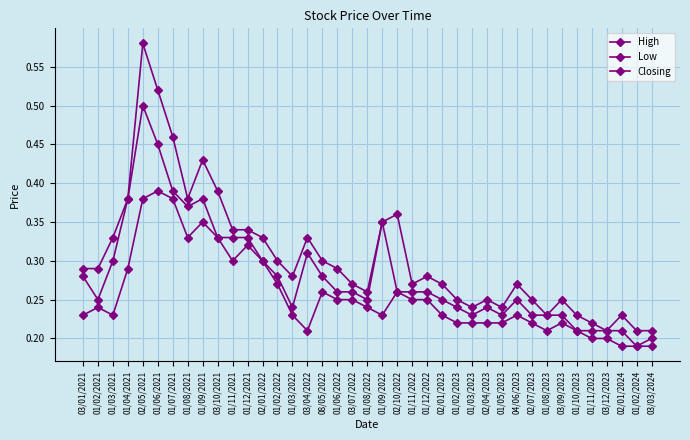

Reading left to right, list all the values displayed in this chart.

High: 03/01/2021=0.3	01/02/2021=0.3	01/03/2021=0.3	01/04/2021=0.4	02/05/2021=0.6	01/06/2021=0.5	01/07/2021=0.5	01/08/2021=0.4	01/09/2021=0.4	03/10/2021=0.4	01/11/2021=0.3	01/12/2021=0.3	02/01/2022=0.3	01/02/2022=0.3	01/03/2022=0.3	03/04/2022=0.3	08/05/2022=0.3	01/06/2022=0.3	03/07/2022=0.3	01/08/2022=0.3	01/09/2022=0.3	02/10/2022=0.4	01/11/2022=0.3	01/12/2022=0.3	02/01/2023=0.3	01/02/2023=0.2	01/03/2023=0.2	02/04/2023=0.2	01/05/2023=0.2	04/06/2023=0.3	02/07/2023=0.2	01/08/2023=0.2	03/09/2023=0.2	01/10/2023=0.2	01/11/2023=0.2	03/12/2023=0.2	02/01/2024=0.2	01/02/2024=0.2	03/03/2024=0.2
Low: 03/01/2021=0.2	01/02/2021=0.2	01/03/2021=0.2	01/04/2021=0.3	02/05/2021=0.4	01/06/2021=0.4	01/07/2021=0.4	01/08/2021=0.3	01/09/2021=0.3	03/10/2021=0.3	01/11/2021=0.3	01/12/2021=0.3	02/01/2022=0.3	01/02/2022=0.3	01/03/2022=0.2	03/04/2022=0.2	08/05/2022=0.3	01/06/2022=0.2	03/07/2022=0.2	01/08/2022=0.2	01/09/2022=0.2	02/10/2022=0.3	01/11/2022=0.2	01/12/2022=0.2	02/01/2023=0.2	01/02/2023=0.2	01/03/2023=0.2	02/04/2023=0.2	01/05/2023=0.2	04/06/2023=0.2	02/07/2023=0.2	01/08/2023=0.2	03/09/2023=0.2	01/10/2023=0.2	01/11/2023=0.2	03/12/2023=0.2	02/01/2024=0.2	01/02/2024=0.2	03/03/2024=0.2
Closing: 03/01/2021=0.3	01/02/2021=0.2	01/03/2021=0.3	01/04/2021=0.4	02/05/2021=0.5	01/06/2021=0.5	01/07/2021=0.4	01/08/2021=0.4	01/09/2021=0.4	03/10/2021=0.3	01/11/2021=0.3	01/12/2021=0.3	02/01/2022=0.3	01/02/2022=0.3	01/03/2022=0.2	03/04/2022=0.3	08/05/2022=0.3	01/06/2022=0.3	03/07/2022=0.3	01/08/2022=0.2	01/09/2022=0.3	02/10/2022=0.3	01/11/2022=0.3	01/12/2022=0.3	02/01/2023=0.2	01/02/2023=0.2	01/03/2023=0.2	02/04/2023=0.2	01/05/2023=0.2	04/06/2023=0.2	02/07/2023=0.2	01/08/2023=0.2	03/09/2023=0.2	01/10/2023=0.2	01/11/2023=0.2	03/12/2023=0.2	02/01/2024=0.2	01/02/2024=0.2	03/03/2024=0.2